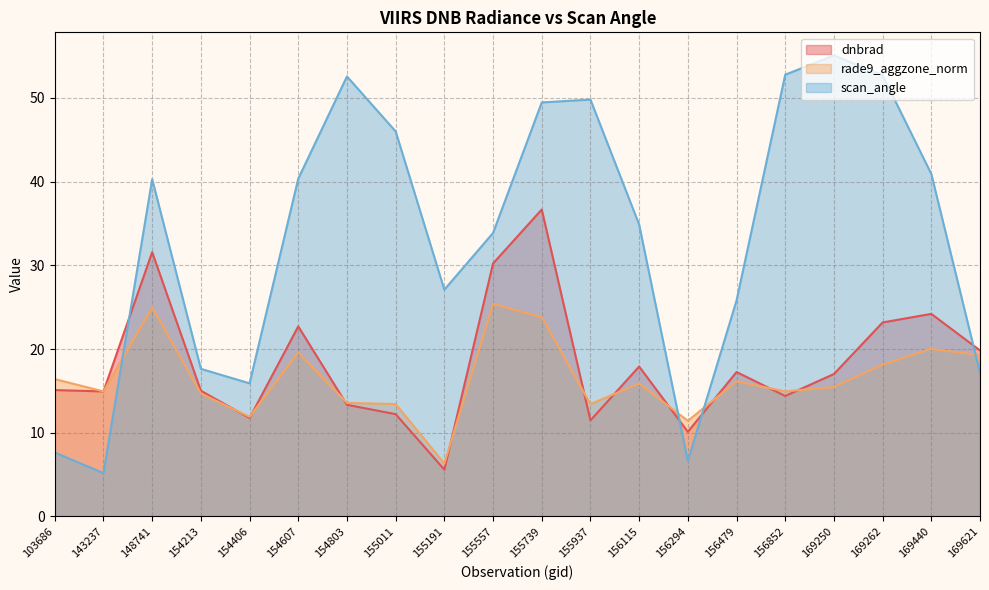

In rade9_aggzone_norm, how many points are lower than both neighbors (excluding endpoints)?

6